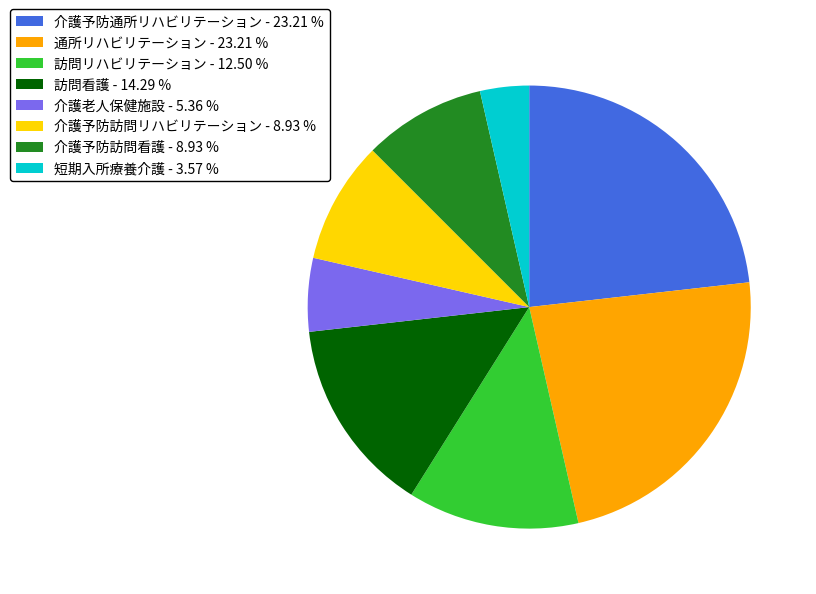

Do 介護予防訪問リハビリテーション - 8.93 % and 短期入所療養介護 - 3.57 % together represent more than half of the pie?

No